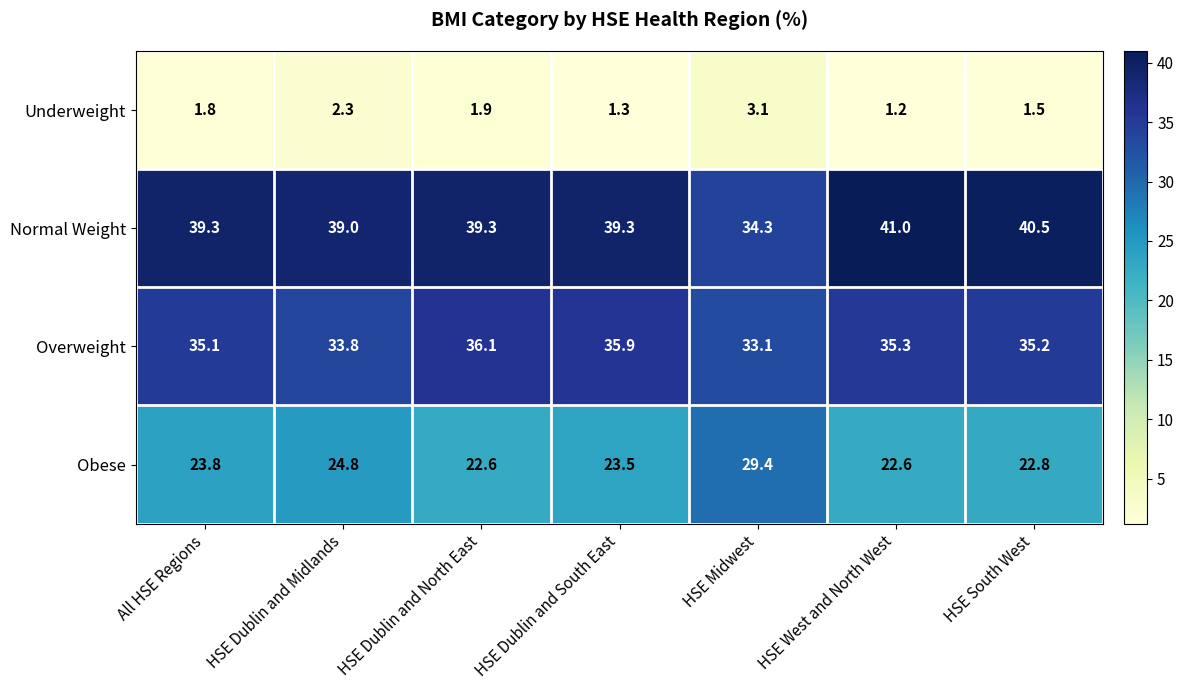

At which label is Underweight closest to 2?

HSE Dublin and North East